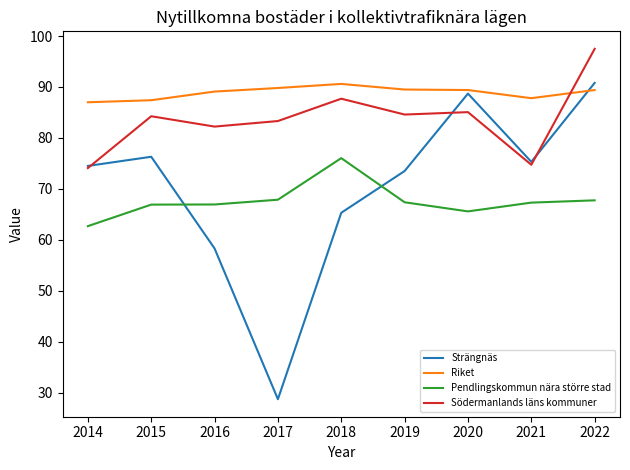

What is the average value of the Strängnäs series?

70.2